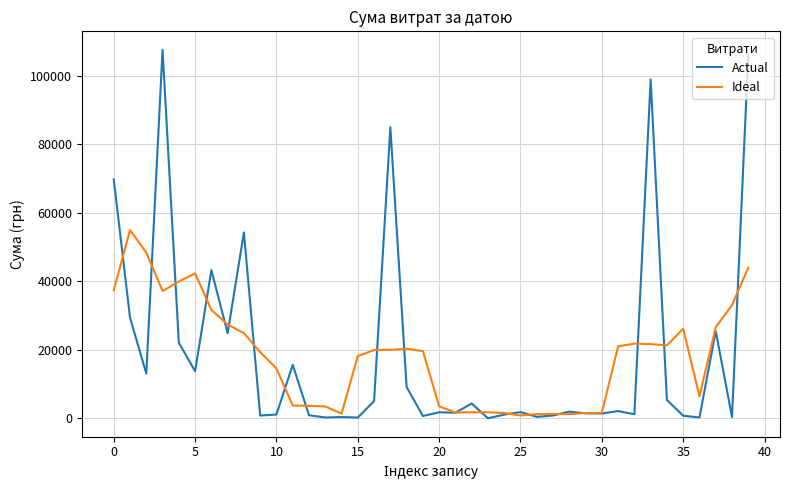

List the series in order of their peak value, lowest first.

Ideal, Actual